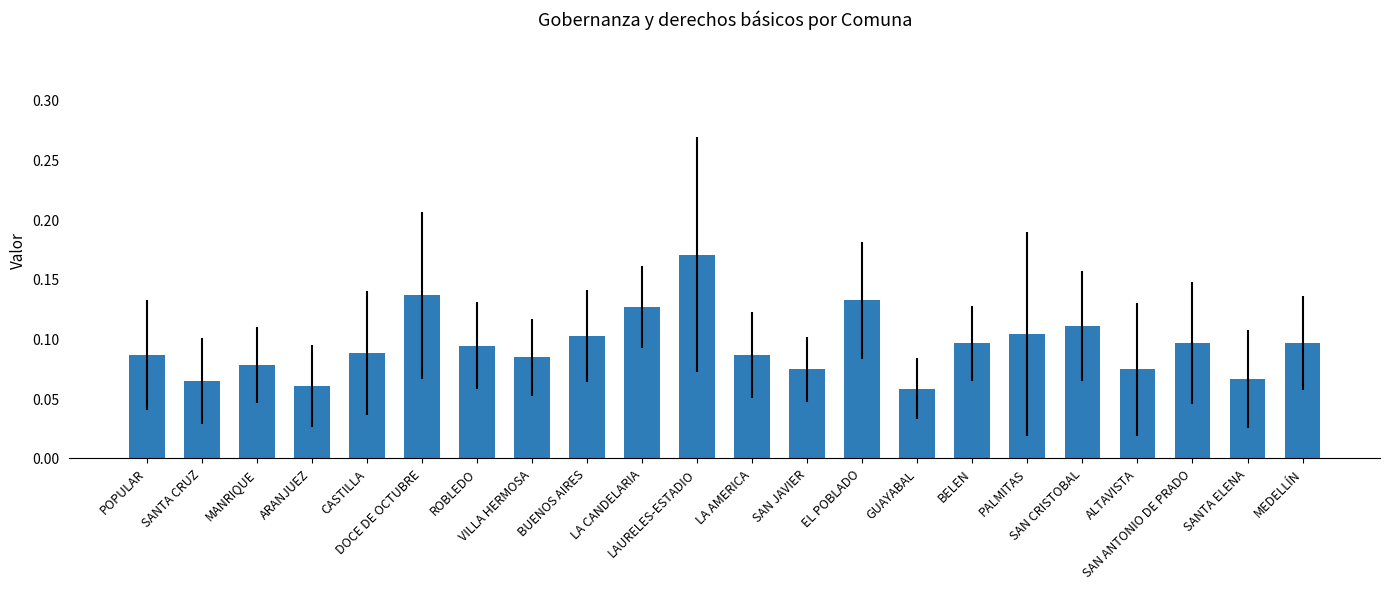

What is the sum of all values?

2.1